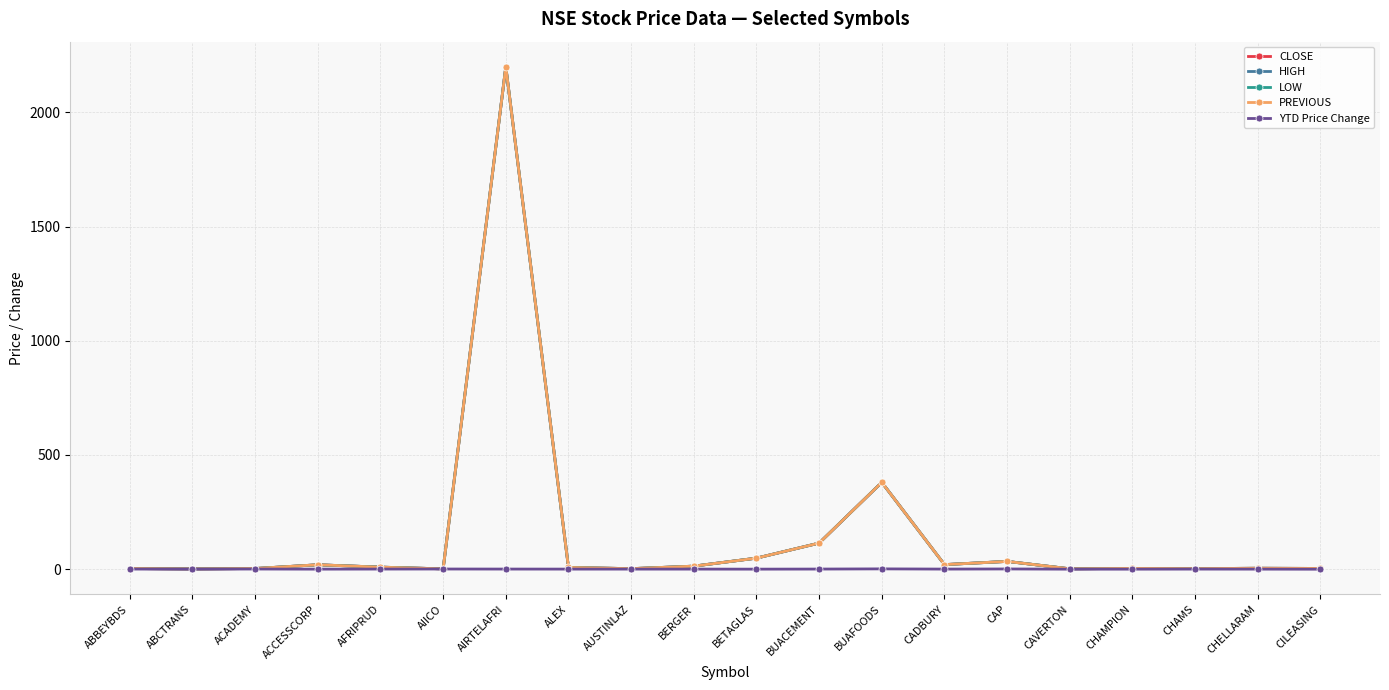

Read the CLOSE value at ABBEYBDS.

2.6